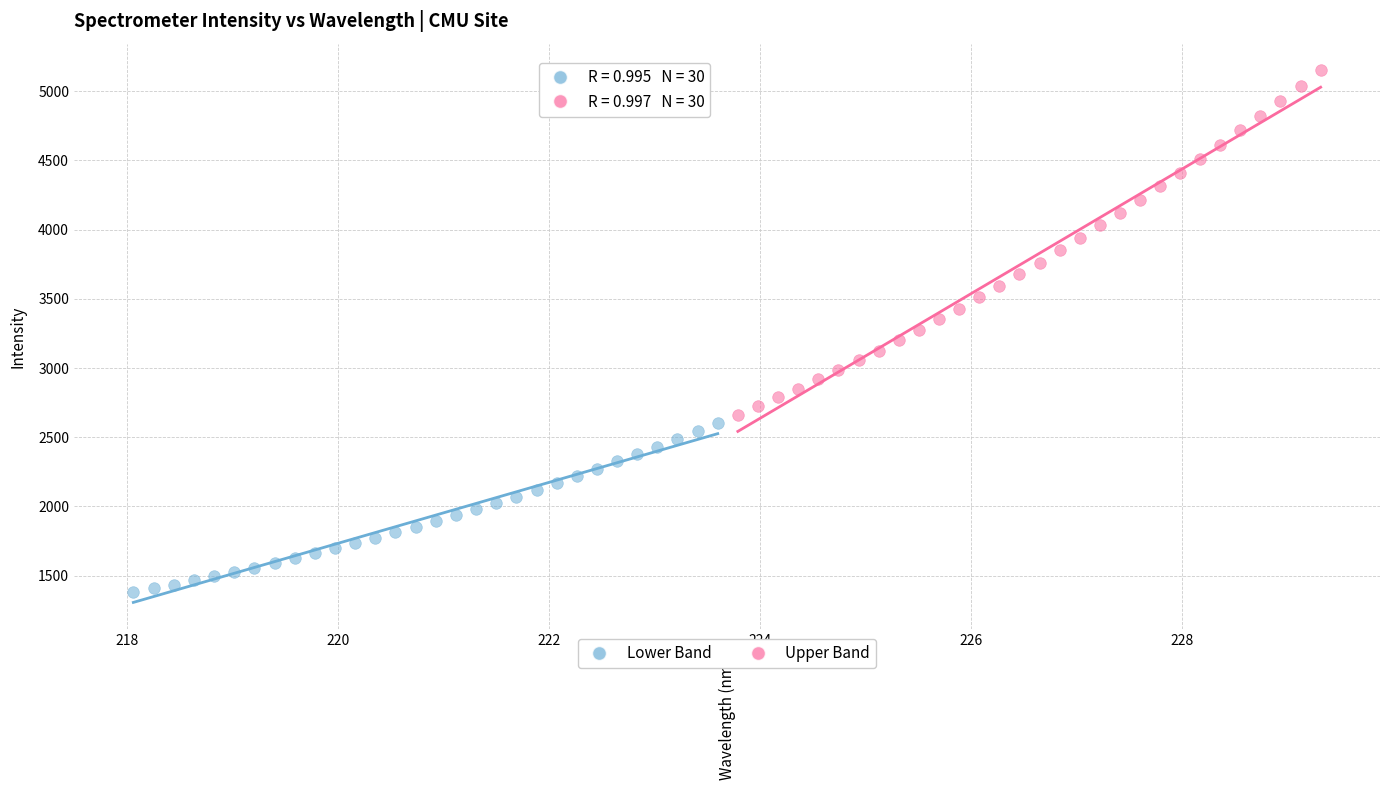

Which series contains the lowest Y value?

Lower Band